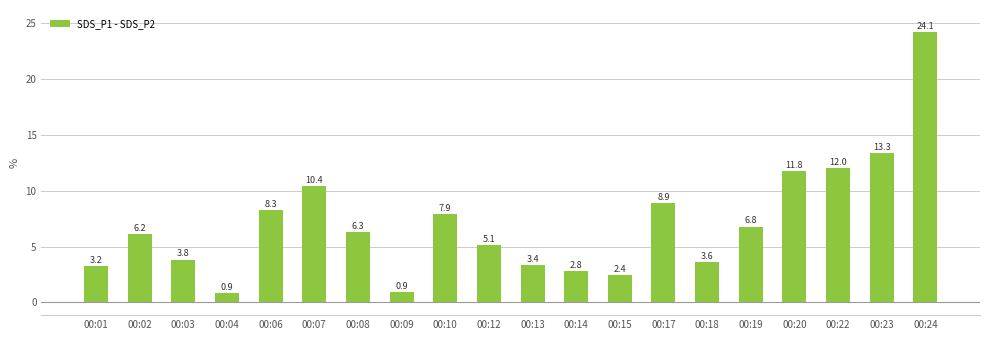

The value at 00:01 is 4.4. True or false?

False